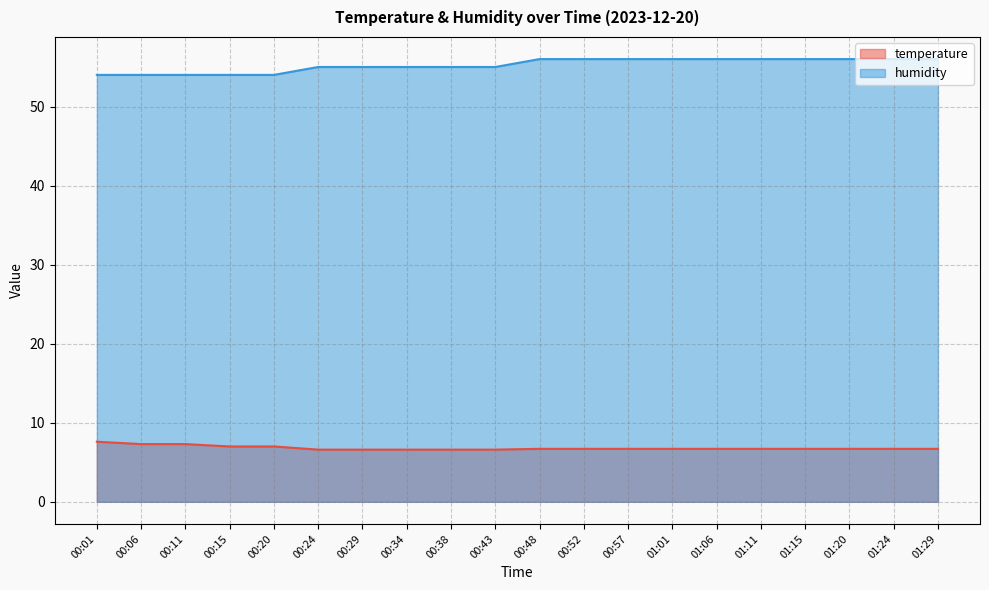

Which series changed the most between 01:01 and 01:11?

temperature